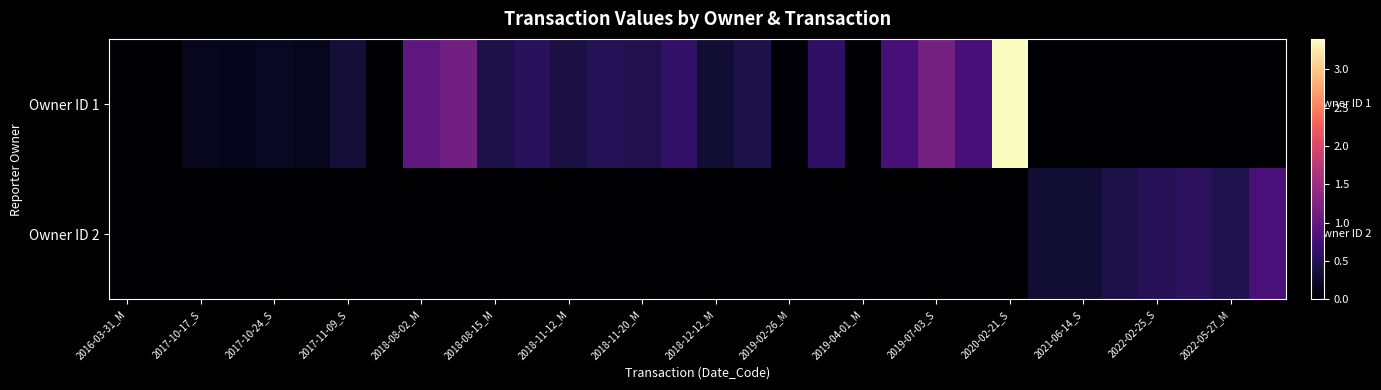

Rank the series by their average value, from lowest to highest.

Owner ID 2, Owner ID 1